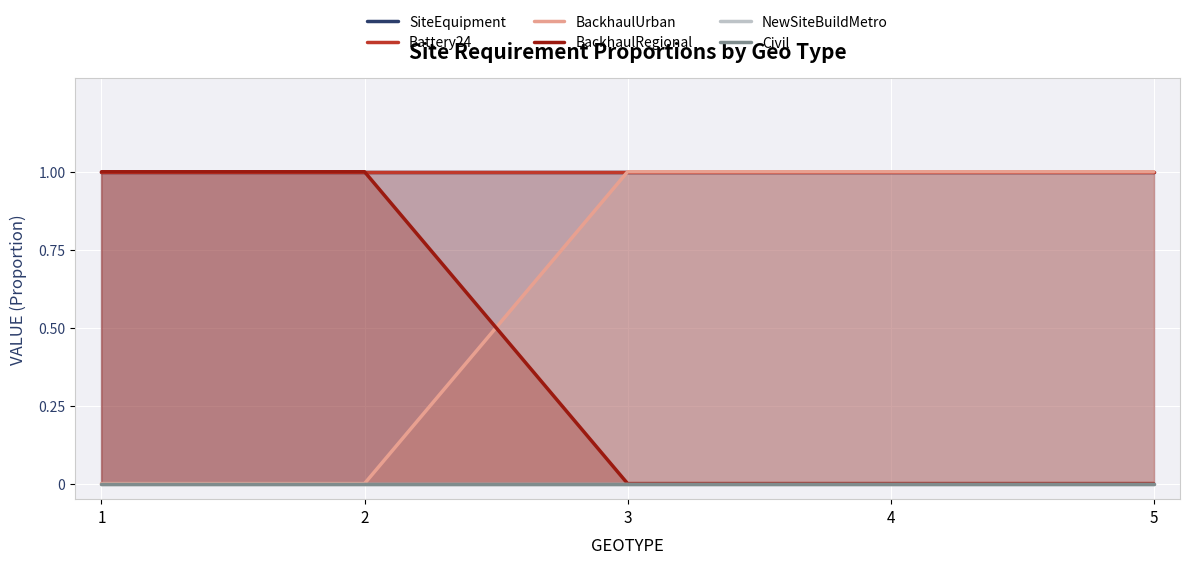

Reading left to right, list all the values displayed in this chart.

SiteEquipment: 1=1	2=1	3=1	4=1	5=1
Battery24: 1=1	2=1	3=1	4=1	5=1
BackhaulUrban: 1=0	2=0	3=1	4=1	5=1
BackhaulRegional: 1=1	2=1	3=0	4=0	5=0
NewSiteBuildMetro: 1=0	2=0	3=0	4=0	5=0
Civil: 1=0	2=0	3=0	4=0	5=0